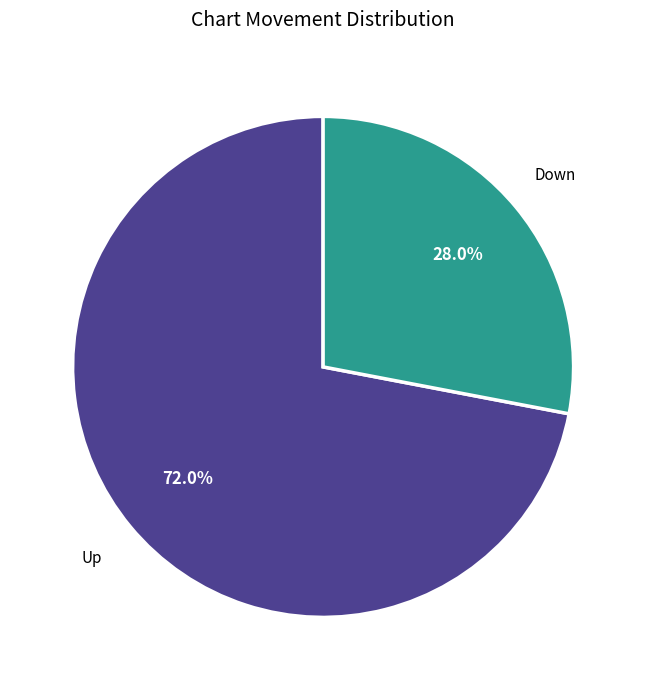

Is there a majority slice in this chart?

Yes